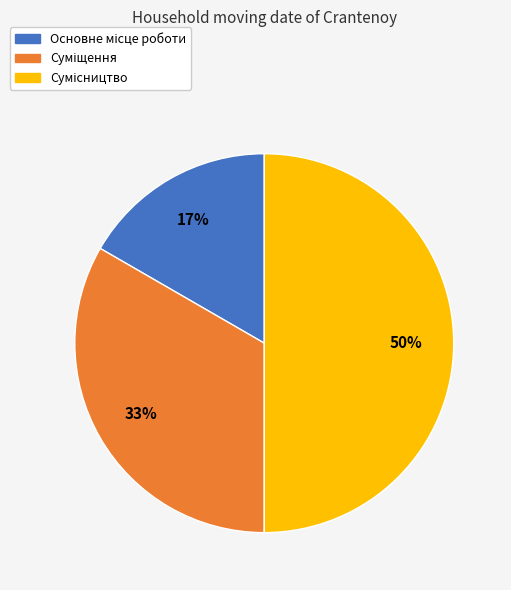

How many segments does this pie chart have?

3